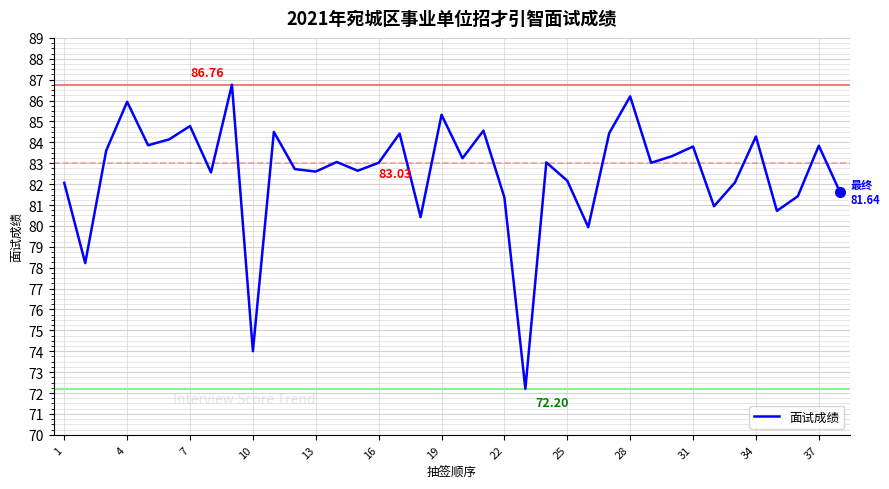

What is the difference between the maximum and minimum values?

14.6